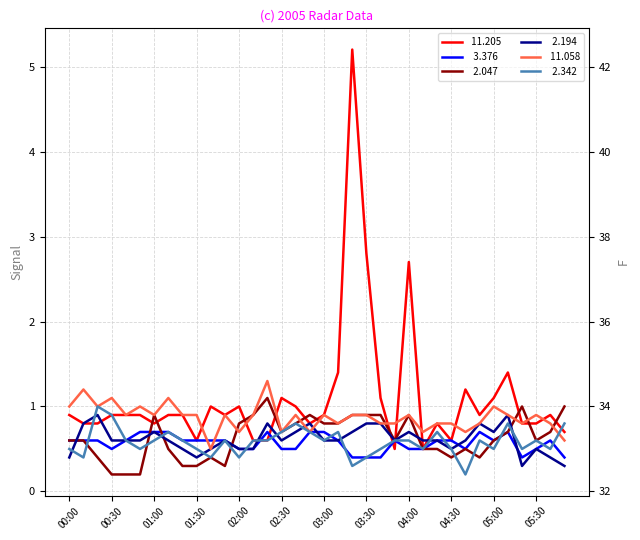

What is the label of the 32nd point from the left?

05:10